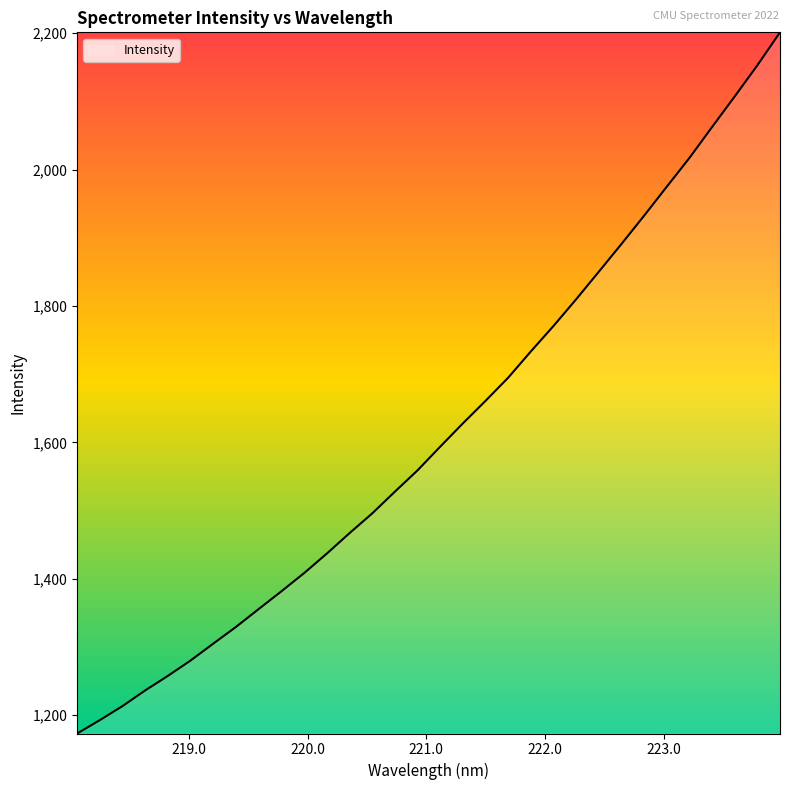

What is the smallest value displayed?

1173.2